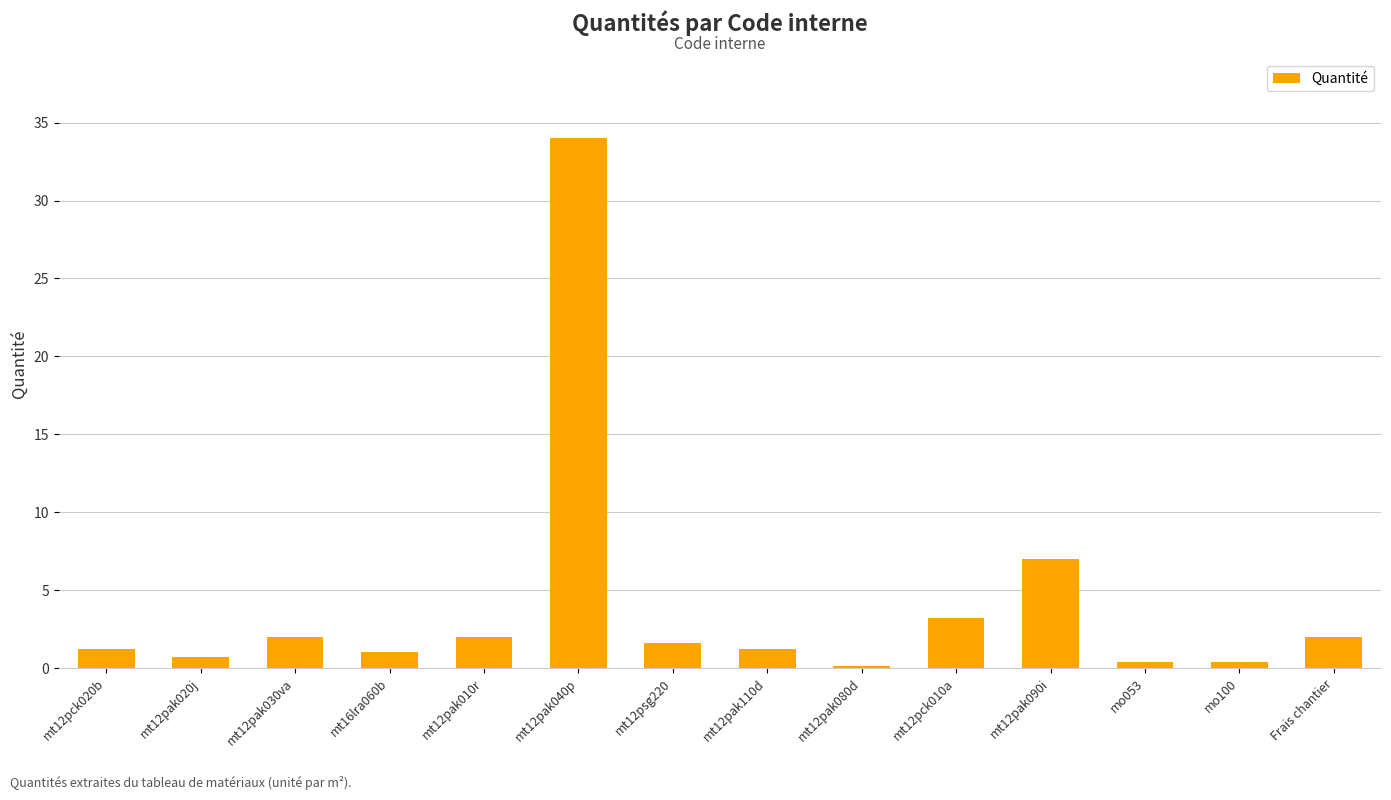

Which has a higher value, mt12pak090i or mt12psg220?

mt12pak090i